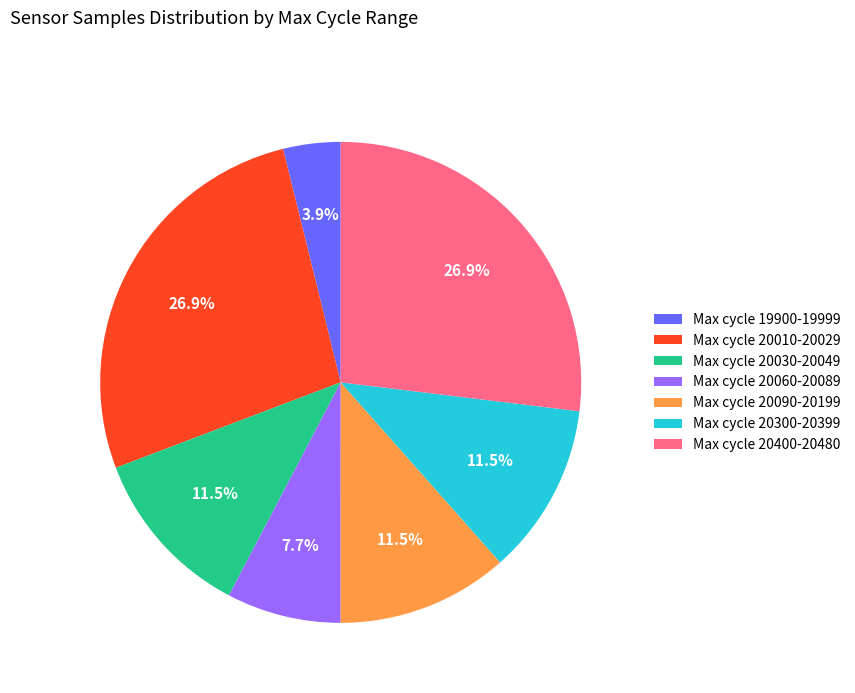

Count the number of slices in the pie.

7